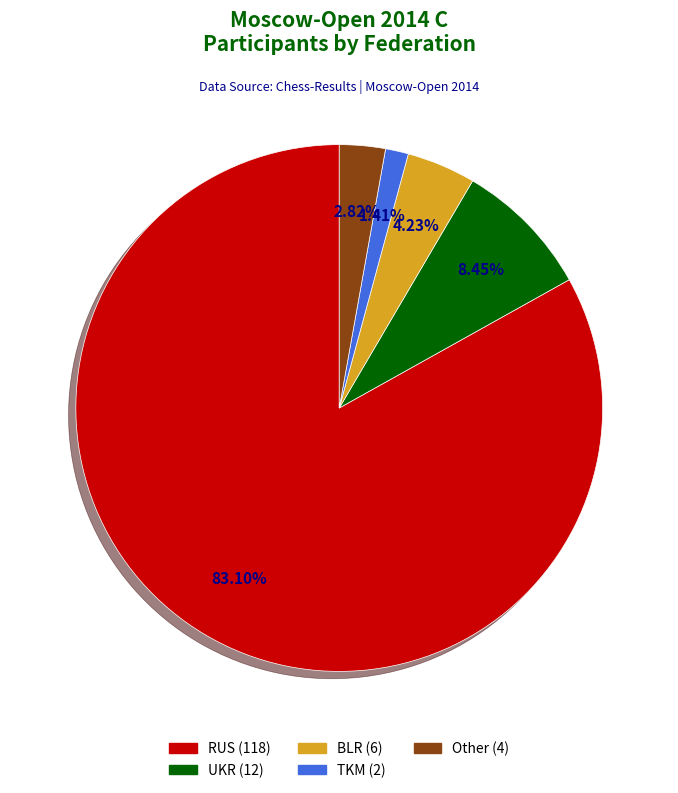

What portion of the pie excludes Other?

97.2%